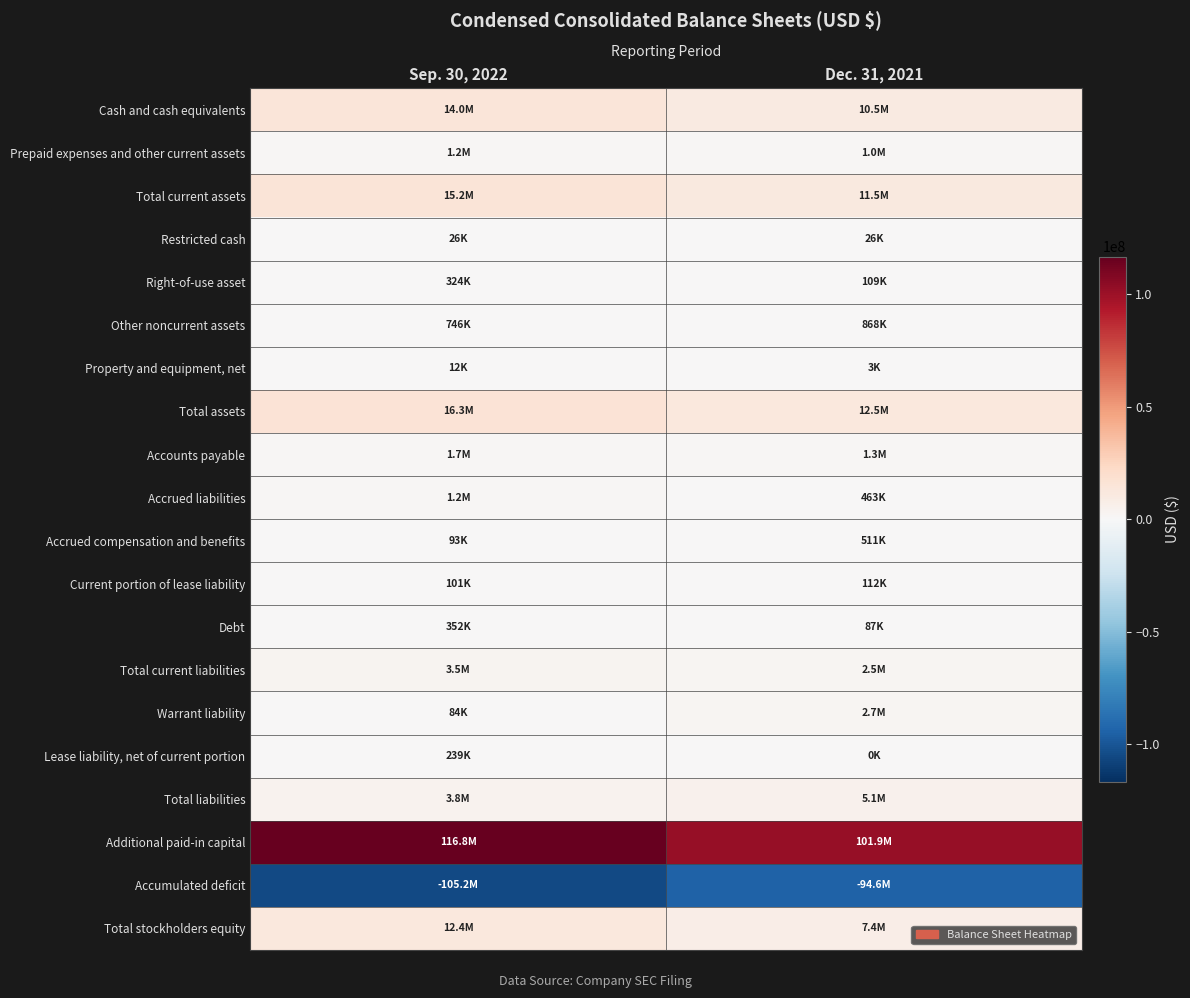

Reading left to right, what are all the values shown in this chart?

Cash and cash equivalents: Sep. 30, 2022=13985000	Dec. 31, 2021=10495000
Prepaid expenses and other current assets: Sep. 30, 2022=1173000	Dec. 31, 2021=1011000
Total current assets: Sep. 30, 2022=15158000	Dec. 31, 2021=11506000
Restricted cash: Sep. 30, 2022=26000	Dec. 31, 2021=26000
Right-of-use asset: Sep. 30, 2022=324000	Dec. 31, 2021=109000
Other noncurrent assets: Sep. 30, 2022=746000	Dec. 31, 2021=868000
Property and equipment, net: Sep. 30, 2022=12000	Dec. 31, 2021=3000
Total assets: Sep. 30, 2022=16266000	Dec. 31, 2021=12512000
Accounts payable: Sep. 30, 2022=1725000	Dec. 31, 2021=1323000
Accrued liabilities: Sep. 30, 2022=1242000	Dec. 31, 2021=463000
Accrued compensation and benefits: Sep. 30, 2022=93000	Dec. 31, 2021=511000
Current portion of lease liability: Sep. 30, 2022=101000	Dec. 31, 2021=112000
Debt: Sep. 30, 2022=352000	Dec. 31, 2021=87000
Total current liabilities: Sep. 30, 2022=3513000	Dec. 31, 2021=2496000
Warrant liability: Sep. 30, 2022=84000	Dec. 31, 2021=2651000
Lease liability, net of current portion: Sep. 30, 2022=239000	Dec. 31, 2021=0
Total liabilities: Sep. 30, 2022=3836000	Dec. 31, 2021=5147000
Additional paid-in capital: Sep. 30, 2022=116839000	Dec. 31, 2021=101862000
Accumulated deficit: Sep. 30, 2022=-105182000	Dec. 31, 2021=-94642000
Total stockholders equity: Sep. 30, 2022=12430000	Dec. 31, 2021=7365000